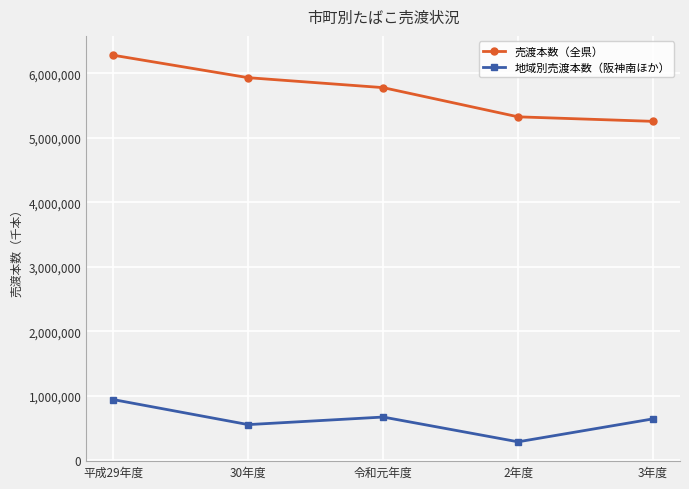

At which label does 地域別売渡本数（阪神南ほか） reach its peak?

平成29年度